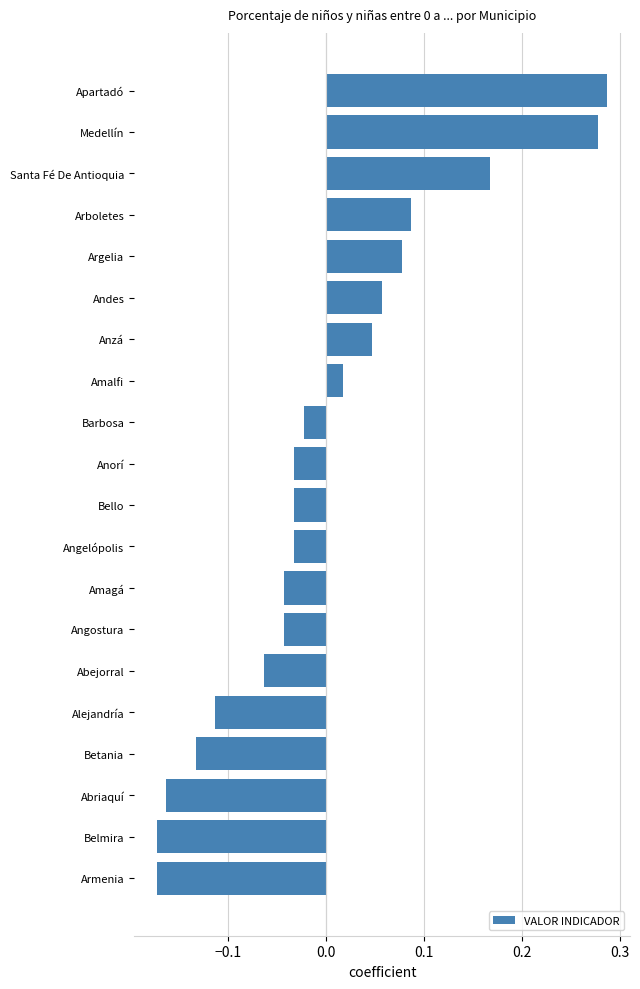

What is the change in value from Abriaquí to Amagá?

+0.1